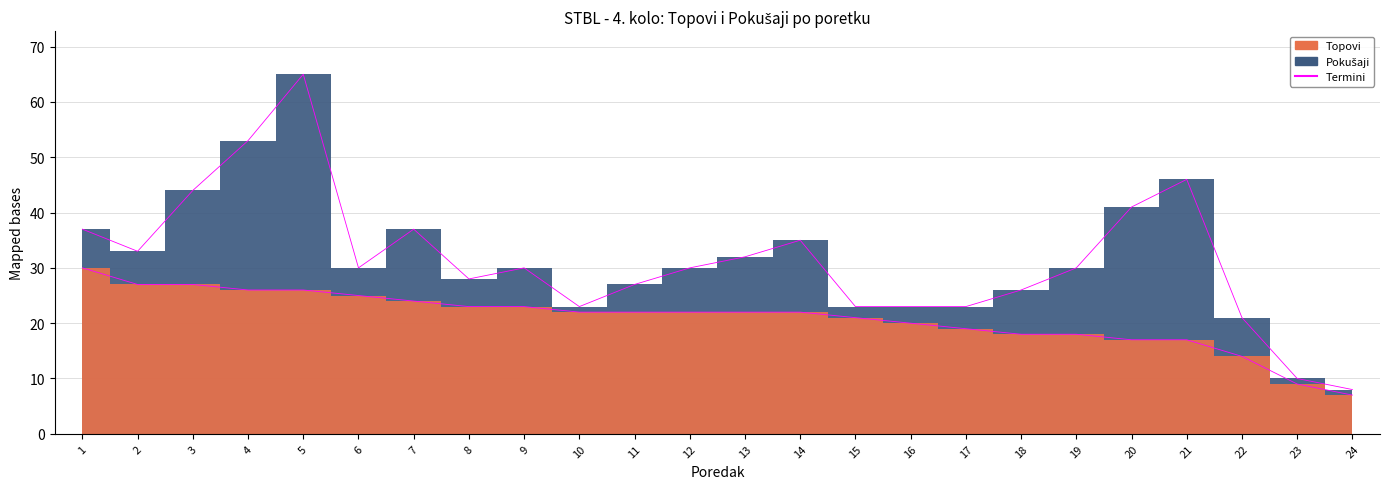

At which category does Pokušaji reach its first local valley?

2